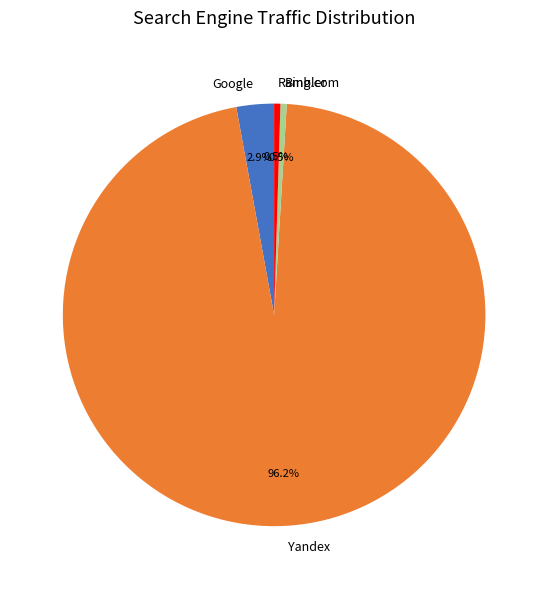

Is Yandex the majority of the pie?

Yes